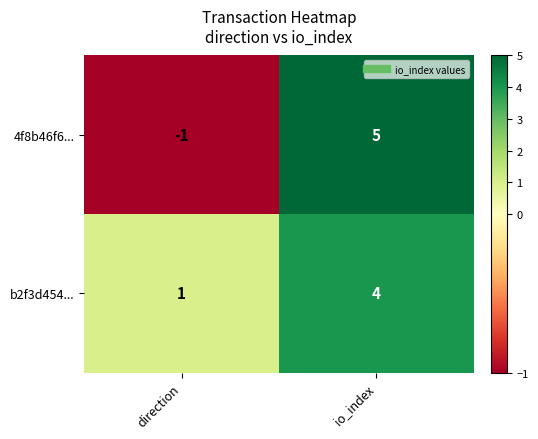

What is the maximum value shown in the chart?

5